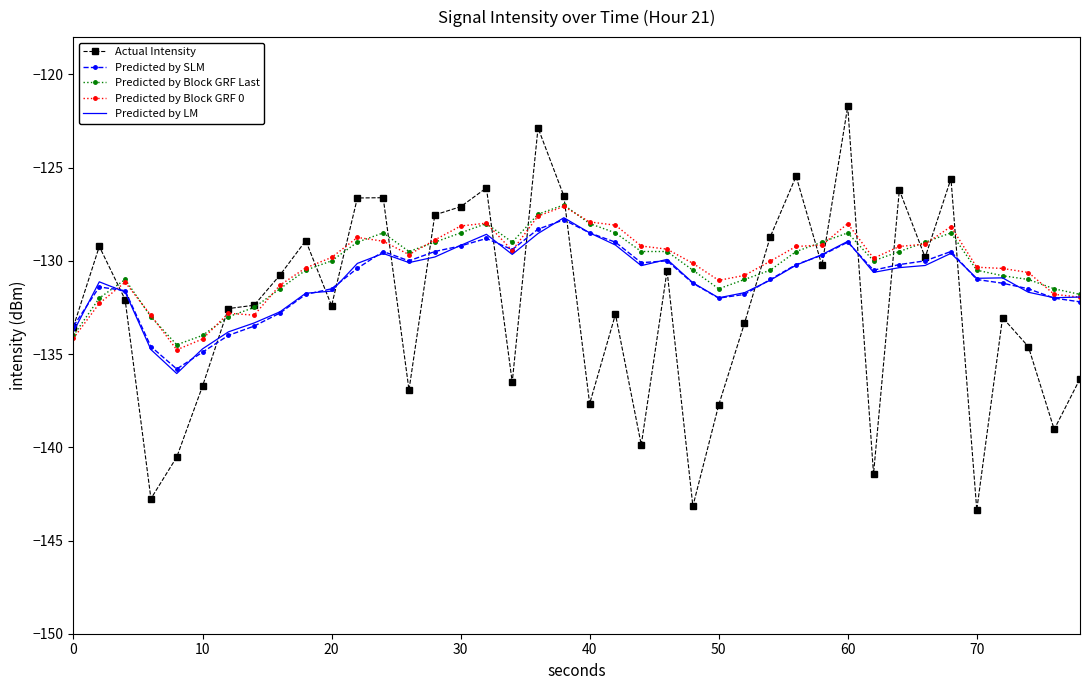

What is the average value of the Predicted by Block GRF Last series?

-130.3